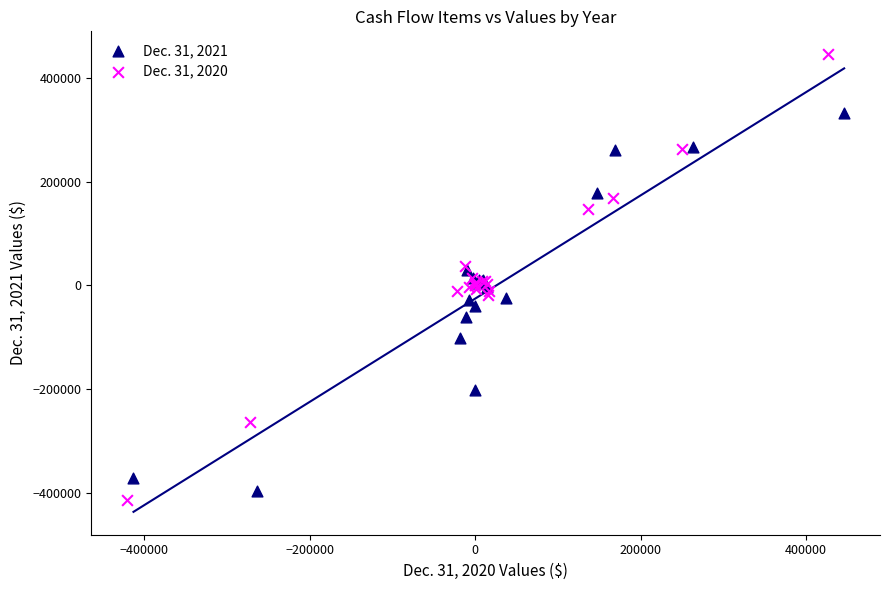

Which series reaches the maximum Y coordinate?

Dec. 31, 2020